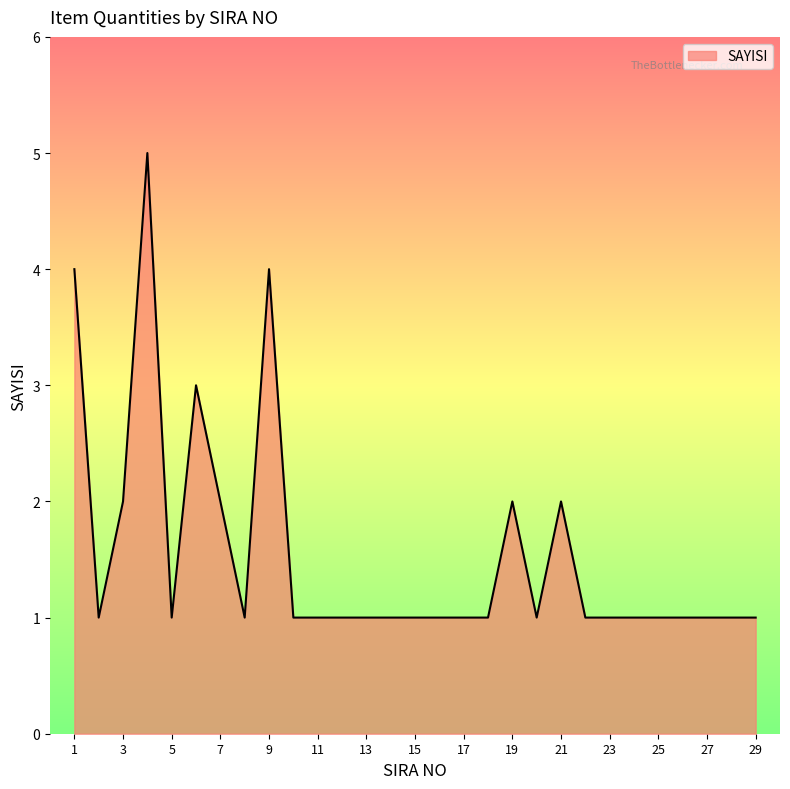

Count the number of data series in this chart.

1